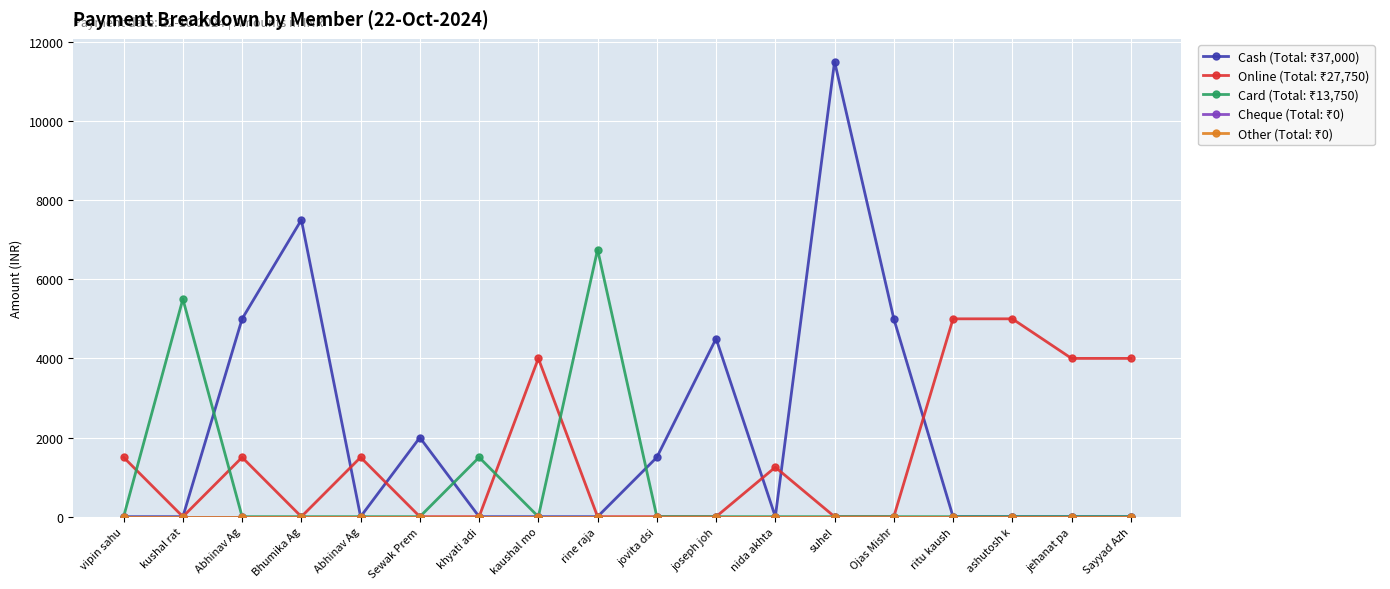

Rank the series by their maximum value, from highest to lowest.

Cash (Total: ₹37,000), Card (Total: ₹13,750), Online (Total: ₹27,750), Cheque (Total: ₹0), Other (Total: ₹0)